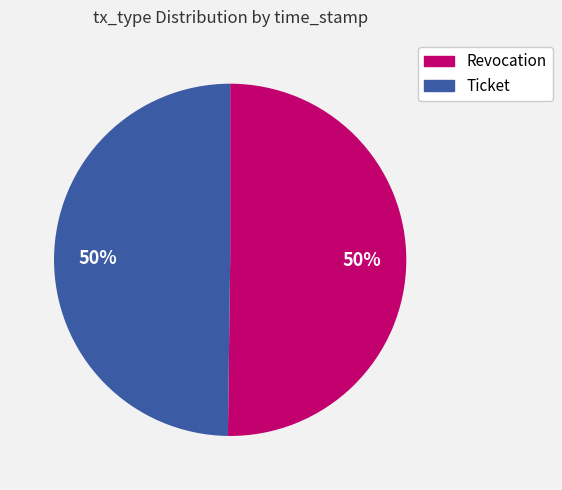

Count the number of slices in the pie.

2